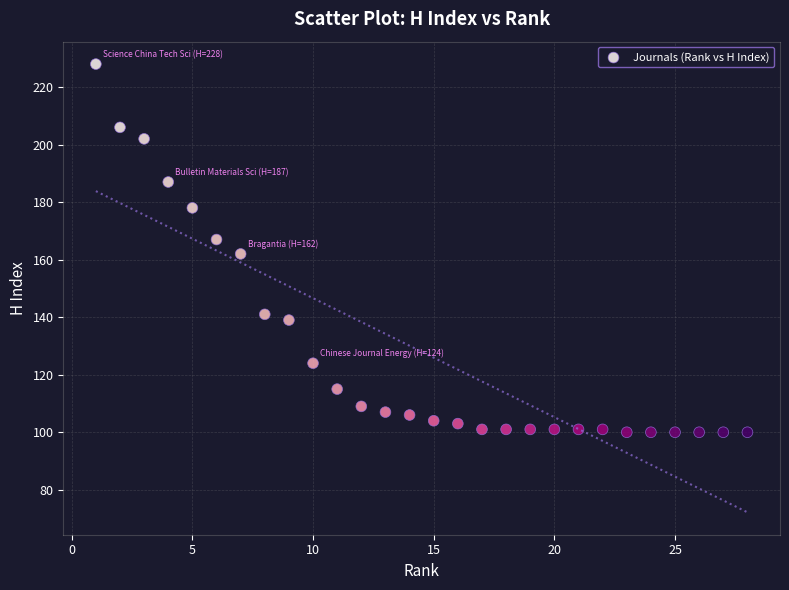

What is the range of X values (max minus min)?

27